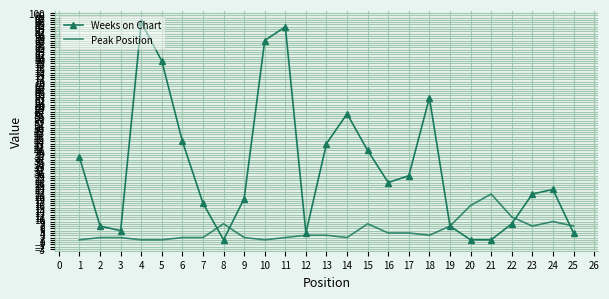

Is the value of Weeks on Chart at 23 greater than the value of Peak Position at 22?

Yes